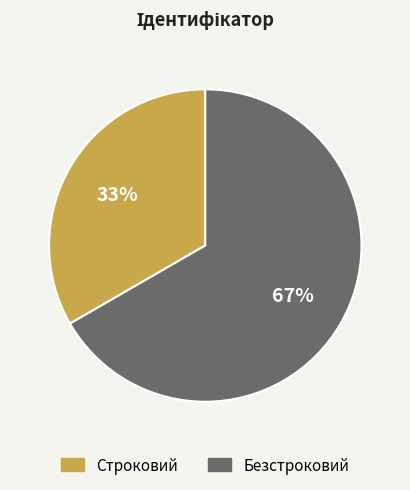

Do Безстроковий and Строковий together represent more than half of the pie?

Yes